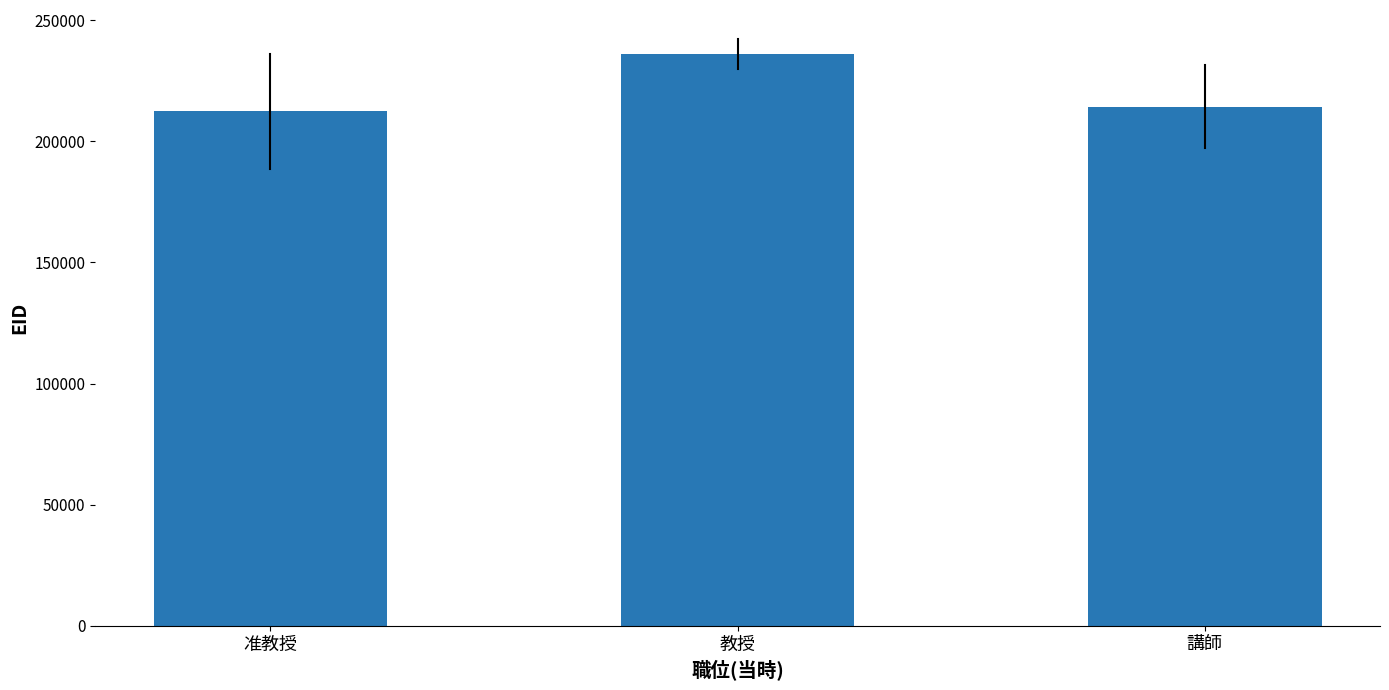

What is the smallest value displayed?

212452